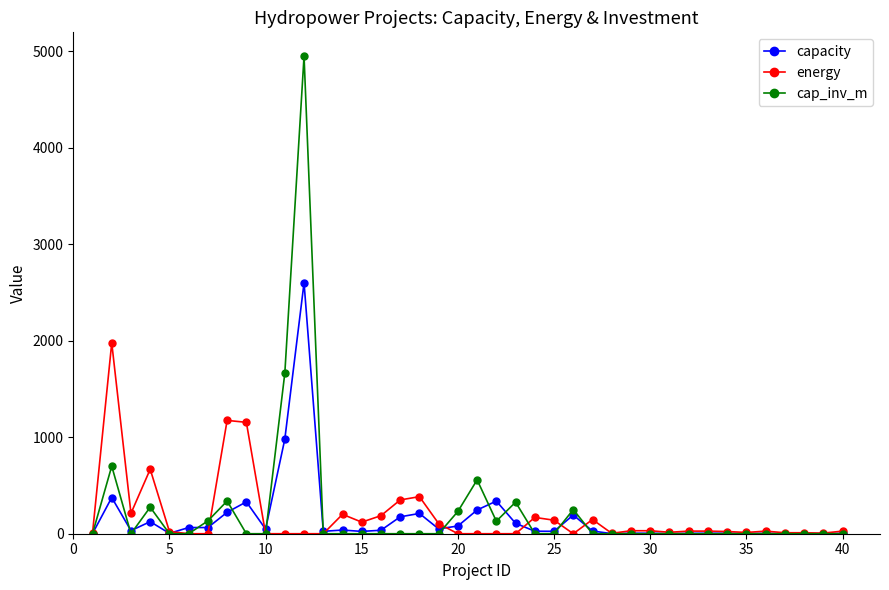

Which series has the widest spread of values?

cap_inv_m